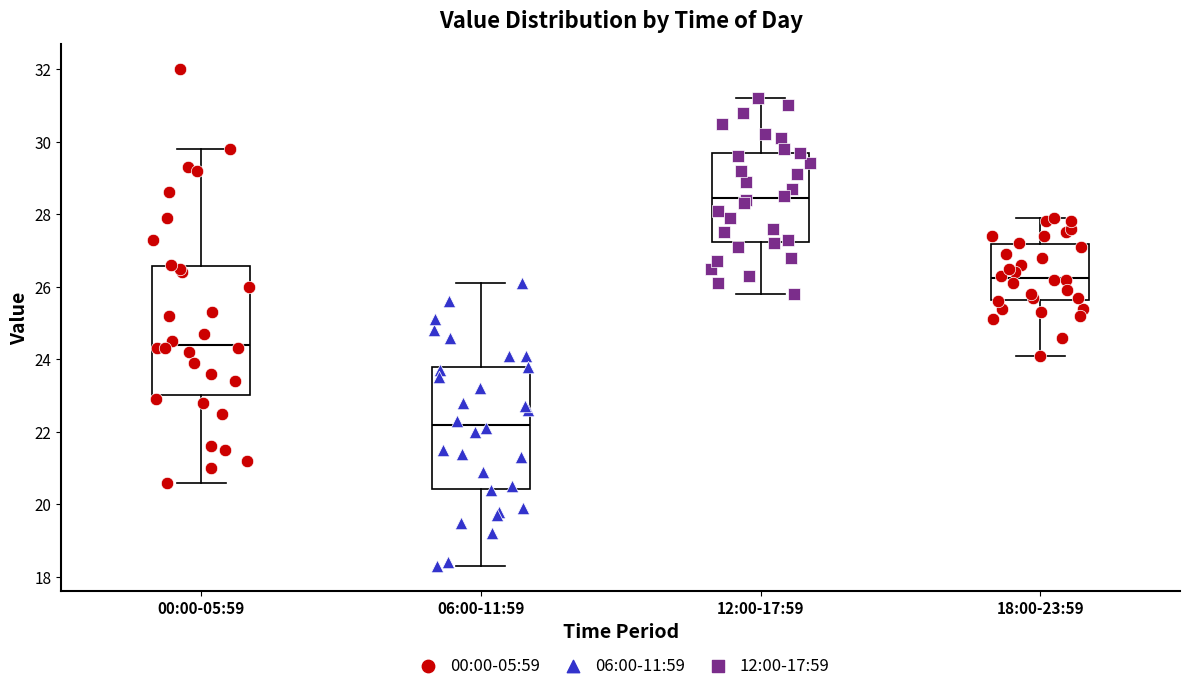

Where is the lower edge of the box for 18:00-23:59 on the y-axis? The values are not printed on the chart, so give them approximately, as read against the axis.

25.6